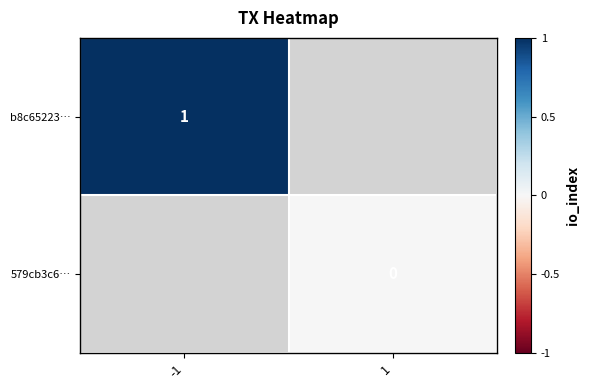

Rank the series by their maximum value, from highest to lowest.

b8c65223…, 579cb3c6…